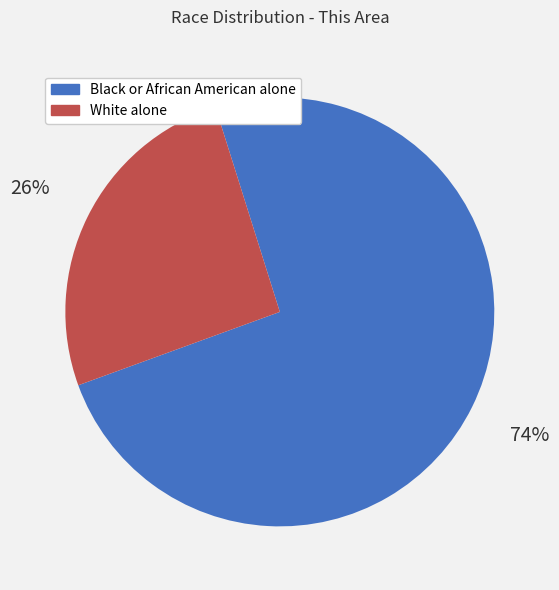

Count the number of slices in the pie.

2